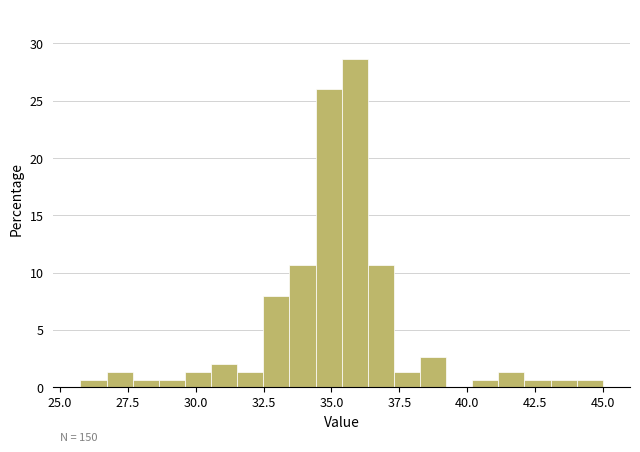

Read against the x-axis, roughly where is the centre of the tallest bar?

36.0